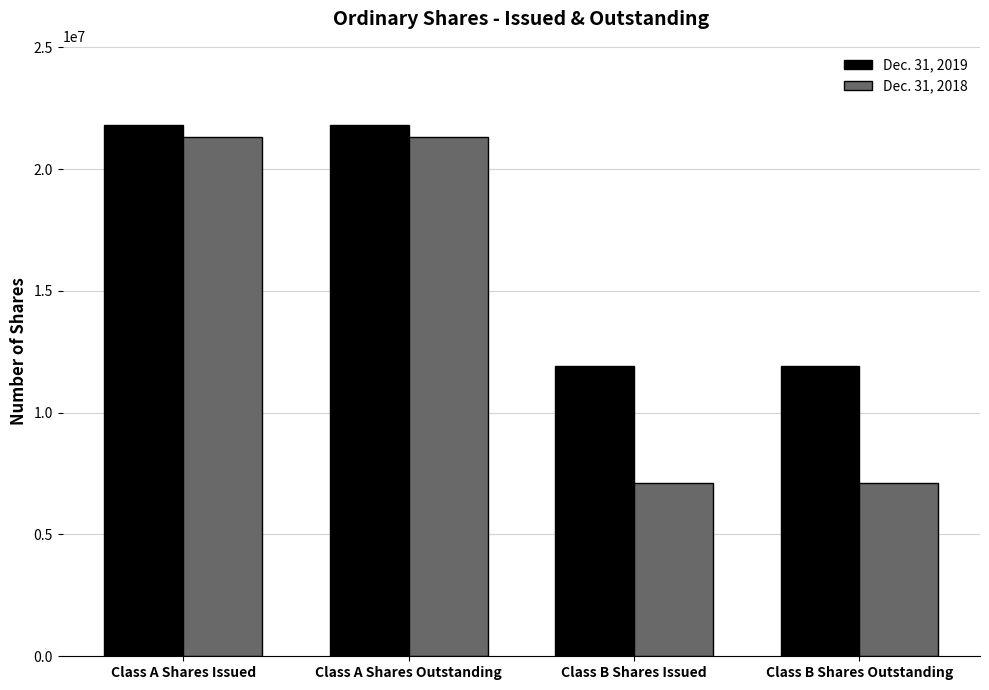

The Dec. 31, 2019 series shows 2407140 at Class B Shares Issued. True or false?

False